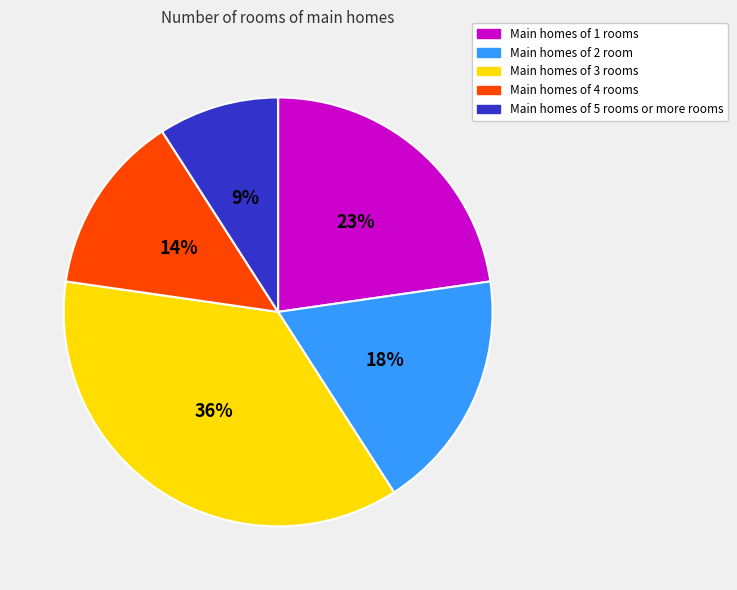

To the nearest percent, what is the average slice percentage?

20%